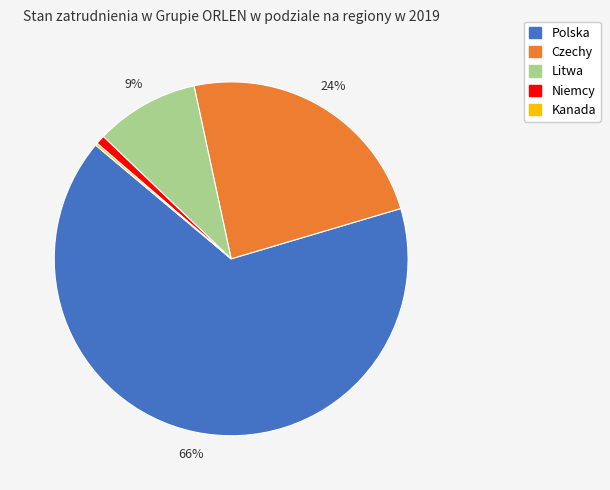

Does Litwa represent more than half of the total?

No